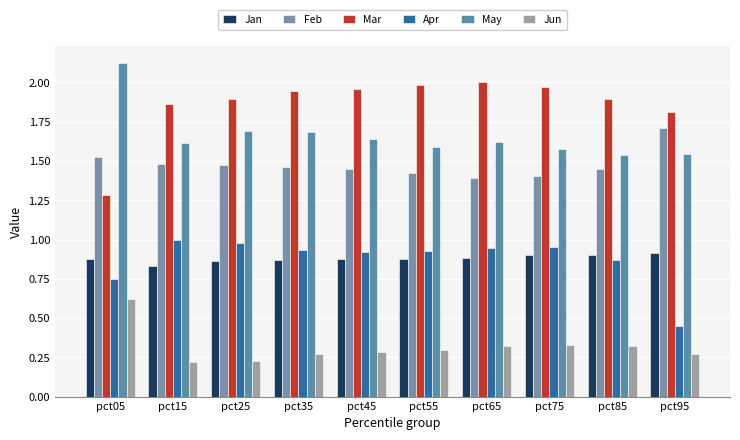

Which series has the largest range (max minus min)?

Mar